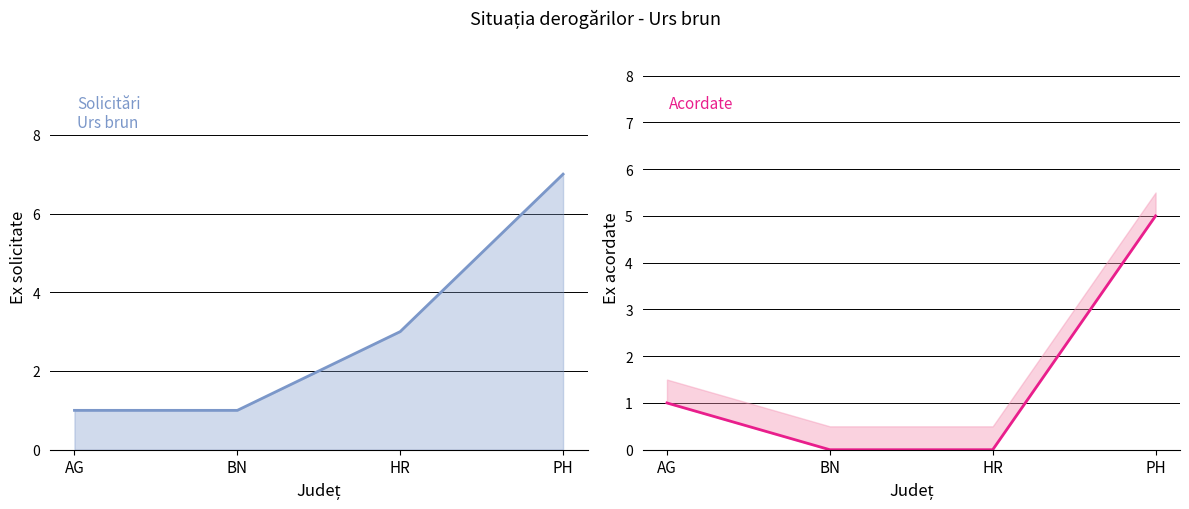

Is it true that Ex acordate equals 0 at BN?

True